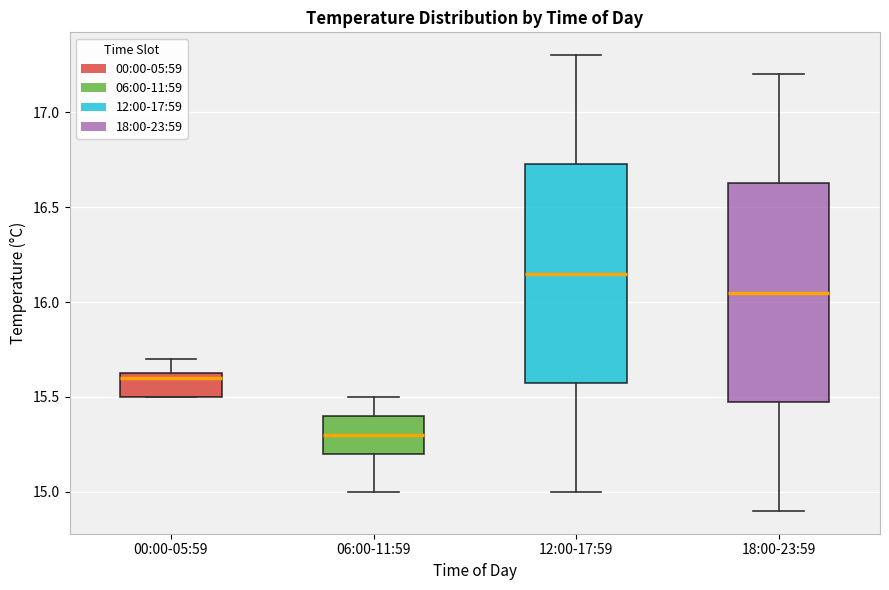

Reading left to right, transcribe this box plot: for each box, give where its median line is, the range the box spans, and where its two whiskers end, as read against the y-axis. The values are not printed on the chart, so give them approximately, as read against the axis.

00:00-05:59: median 15.60, box 15.50 to 15.65, whiskers 15.50 to 15.70
06:00-11:59: median 15.30, box 15.20 to 15.40, whiskers 15.00 to 15.50
12:00-17:59: median 16.15, box 15.60 to 16.75, whiskers 15.00 to 17.30
18:00-23:59: median 16.05, box 15.50 to 16.65, whiskers 14.90 to 17.20